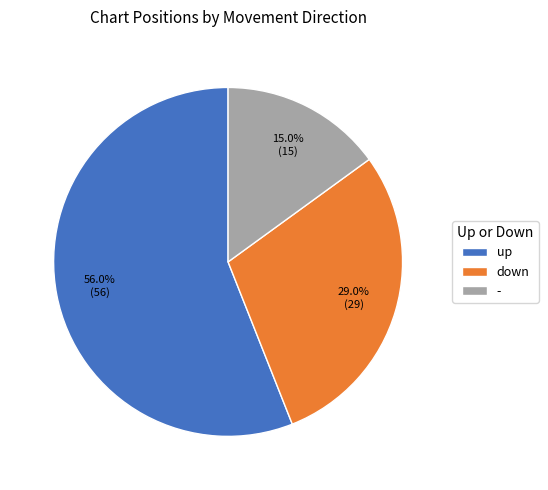

What is the ratio of the value at down to the value at -?

1.9